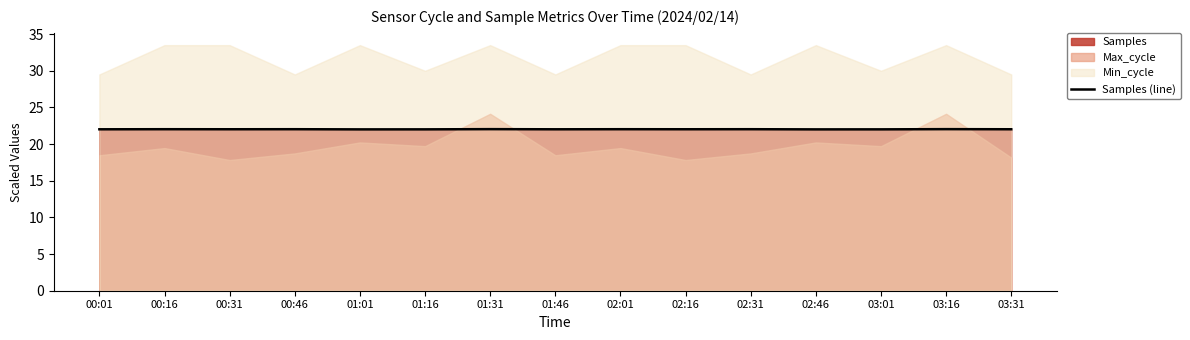

What is the sum of the values at 01:31 and 00:16?

44.1